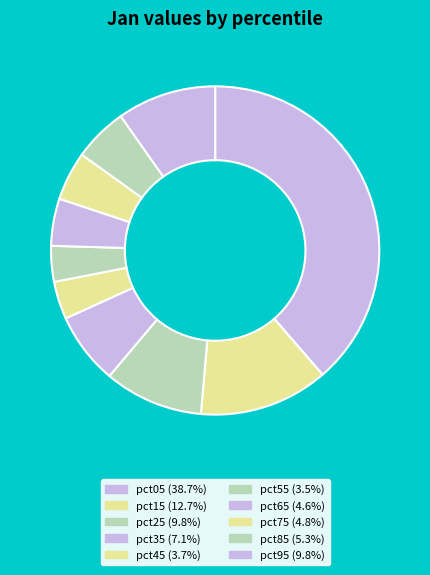

Is it true that pct95 is 10% of the pie?

True